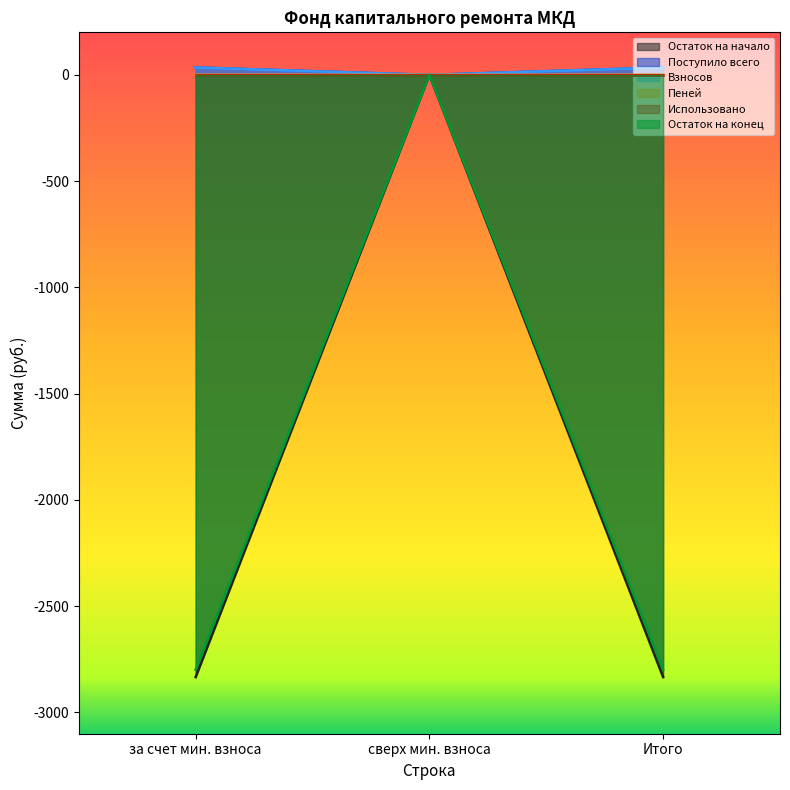

True or false: Использовано and Поступило всего intersect in this chart.

False